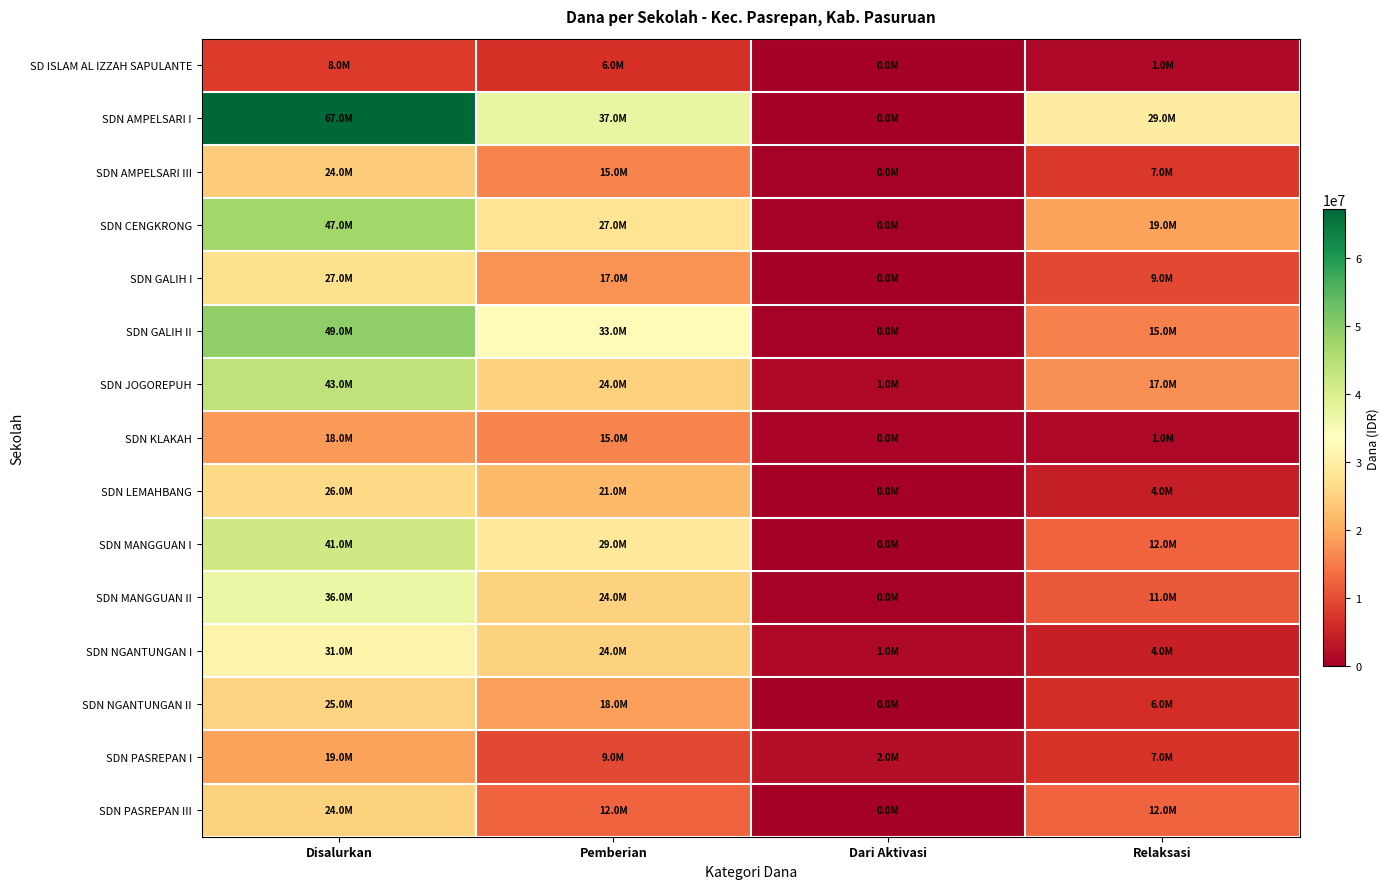

At how many categories does at least one series exceed 41130377?

1